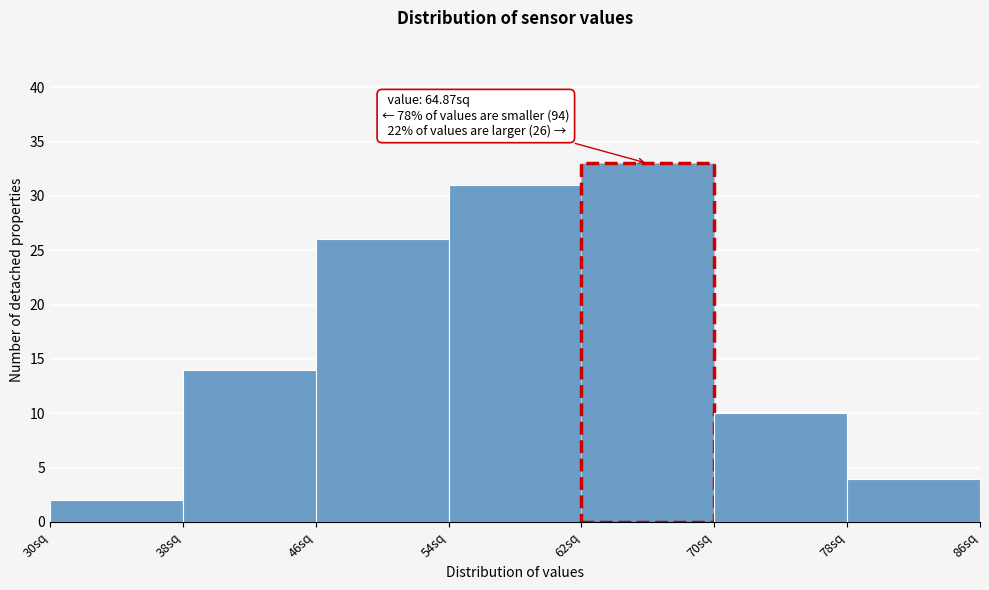

Over which range of the x-axis is the bar tallest?

62 to 70